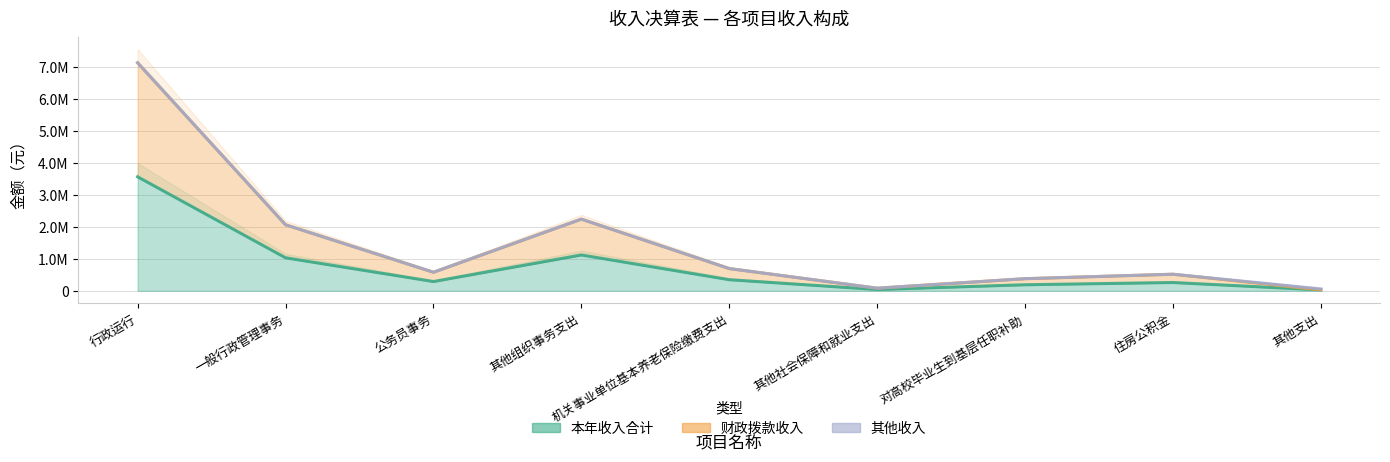

True or false: 财政拨款收入 has more than 0 points higher than both neighbors.

True